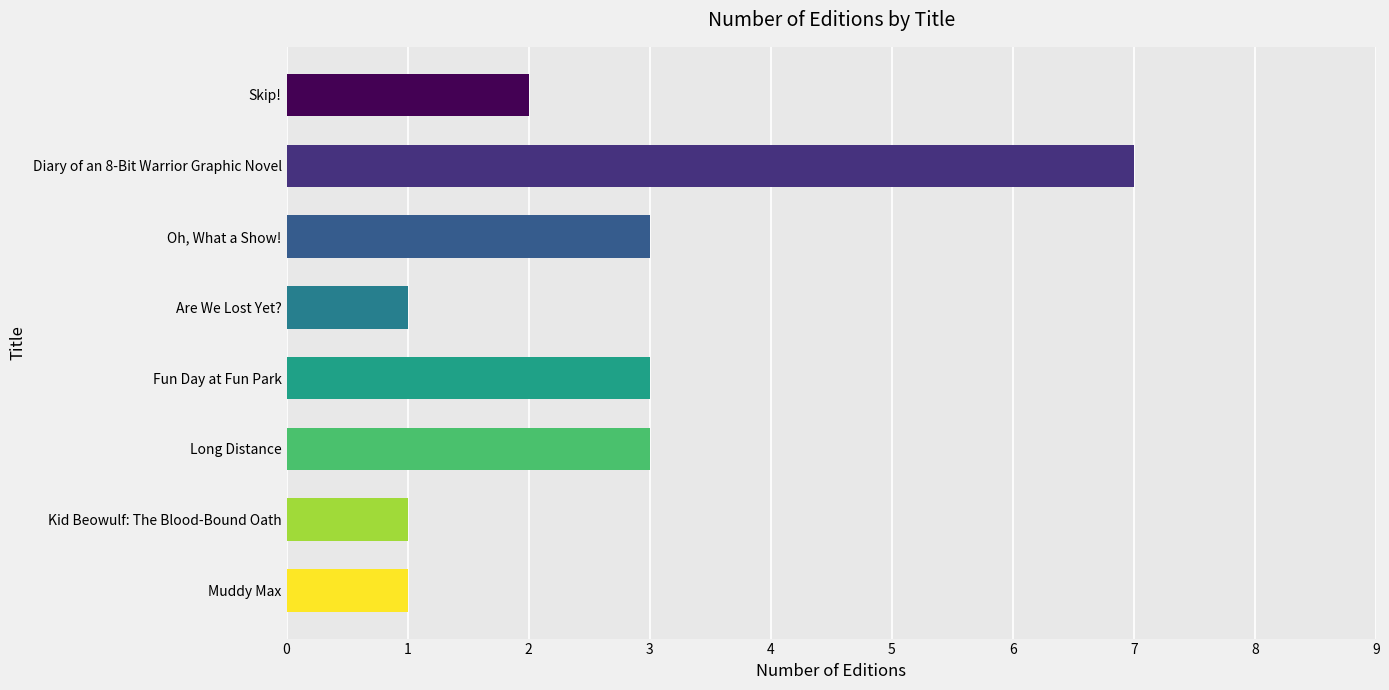

Reading top to bottom, transcribe all the data shown in this chart.

Skip!=2	Diary of an 8-Bit Warrior Graphic Novel=7	Oh, What a Show!=3	Are We Lost Yet?=1	Fun Day at Fun Park=3	Long Distance=3	Kid Beowulf: The Blood-Bound Oath=1	Muddy Max=1